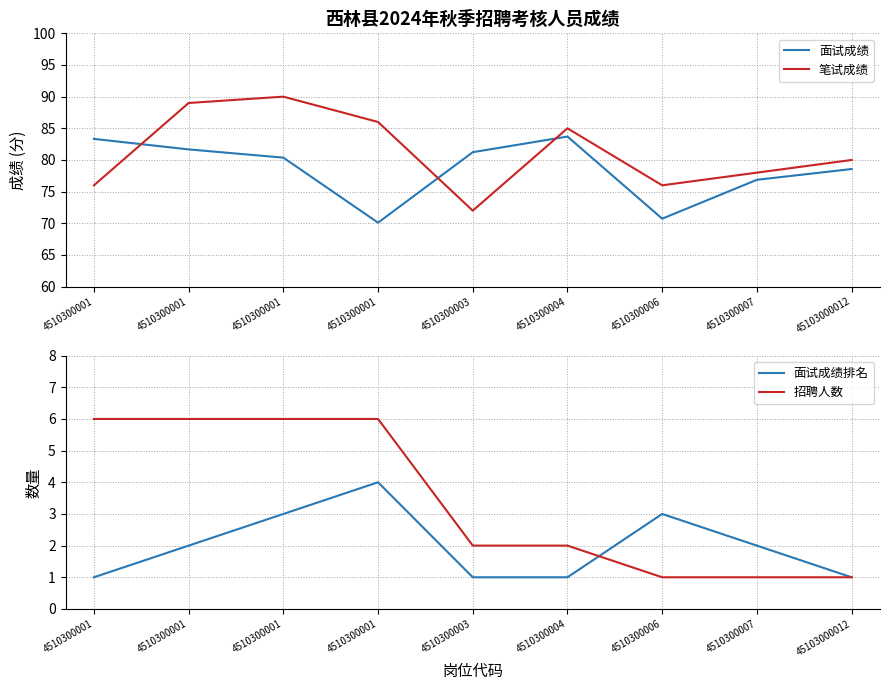

Which series has the widest spread of values?

笔试成绩